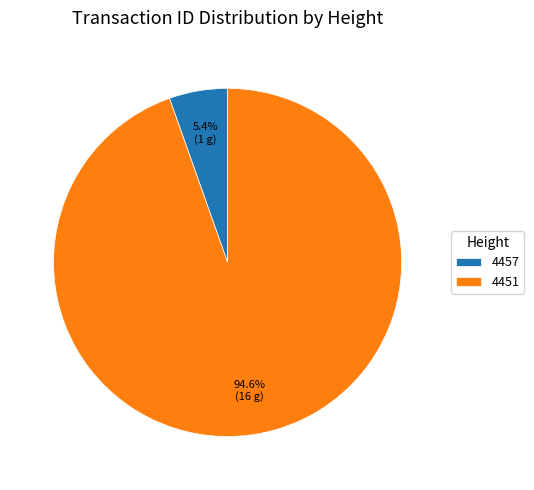

Combined, do 4451 and 4457 account for over 50%?

Yes